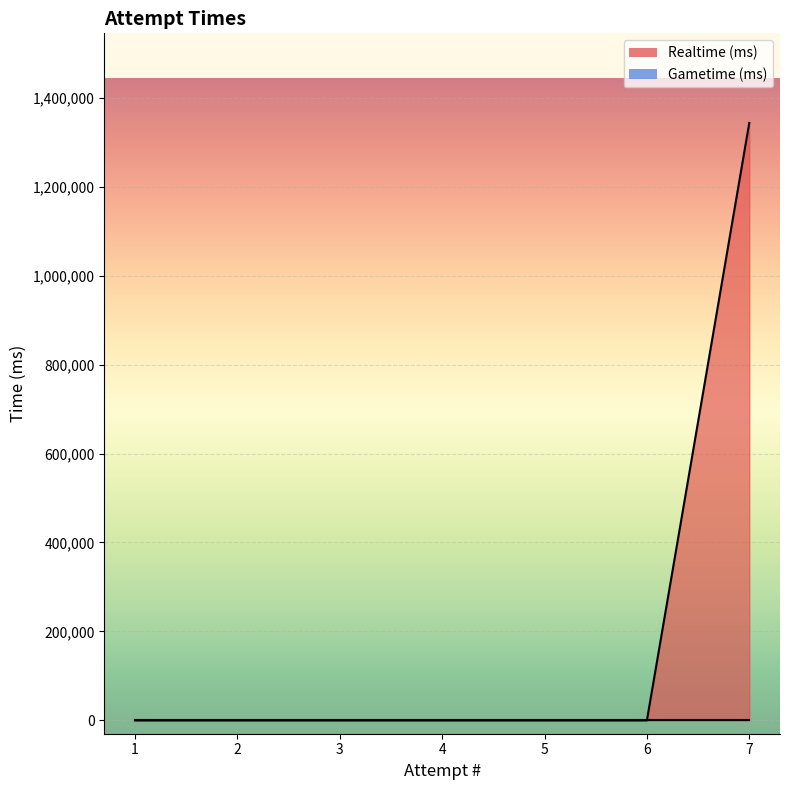

Is the value of Realtime (ms) at 6 greater than the value of Gametime (ms) at 6?

No